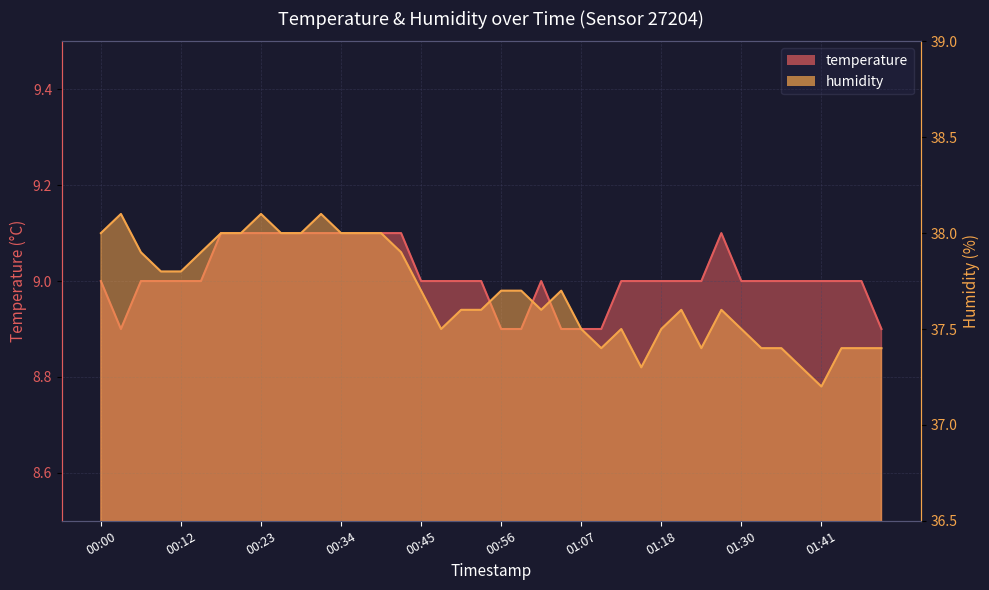

What is the difference between the temperature values at 00:39 and 00:45?

0.1